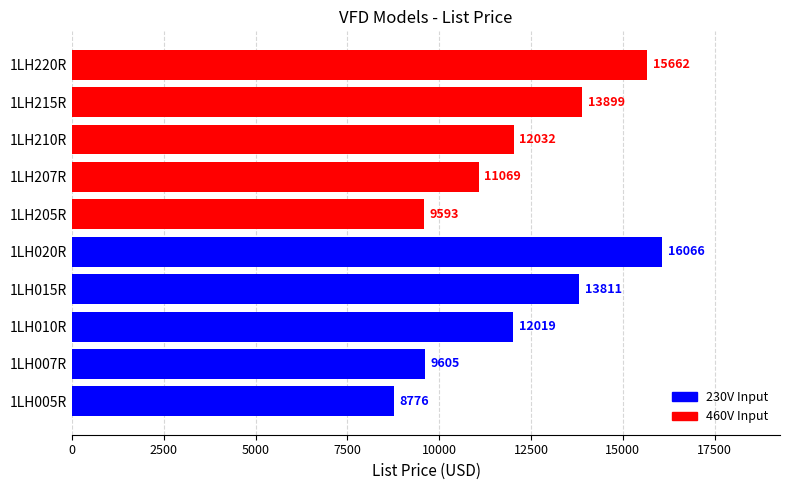

What is the average value?

12253.2